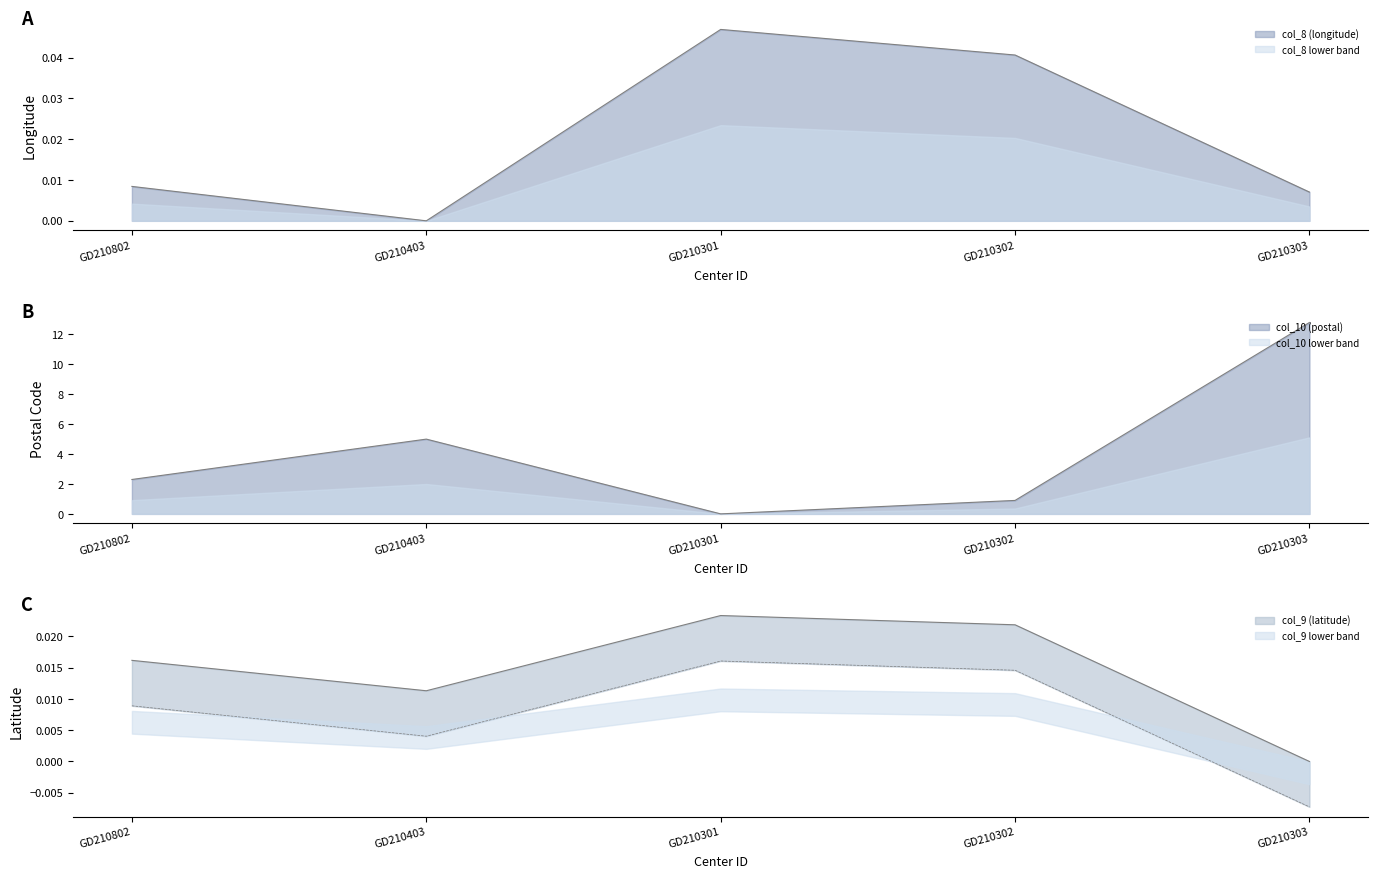

How many data points in col_9 (latitude) are above 0?

4